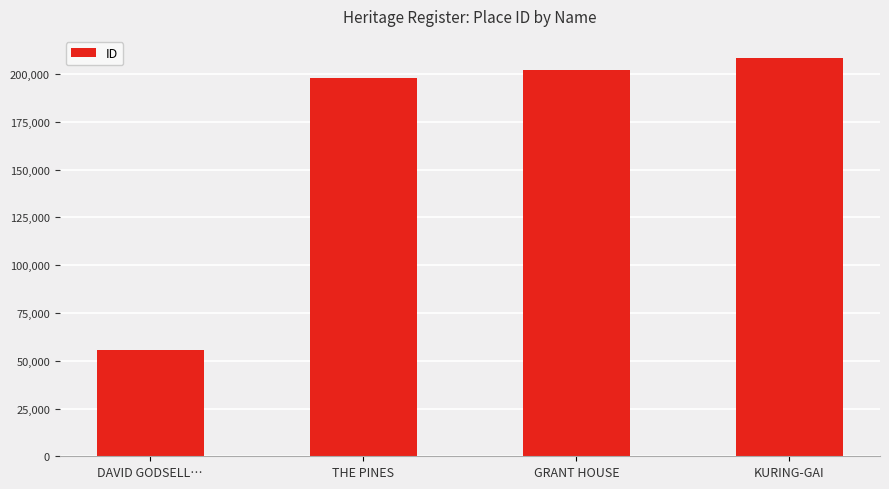

What is the change in value from THE PINES to KURING-GAI?

+10201